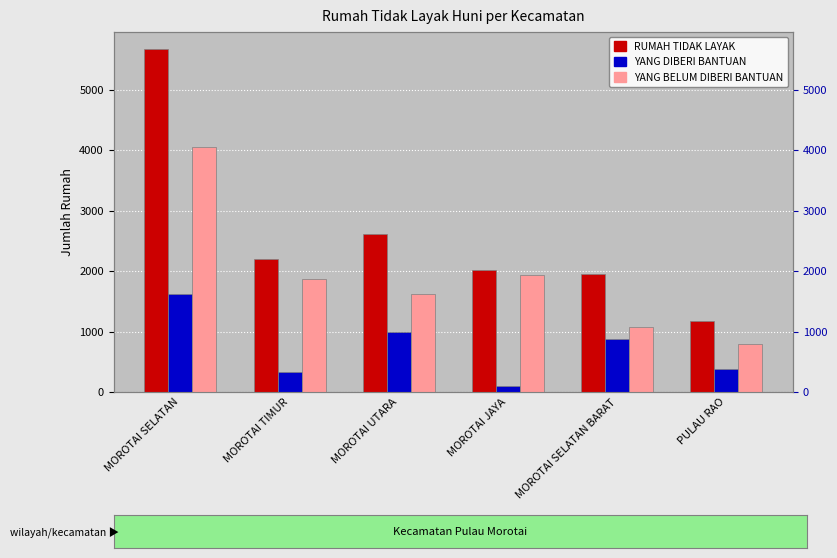

Does the chart contain stacked bars?

No